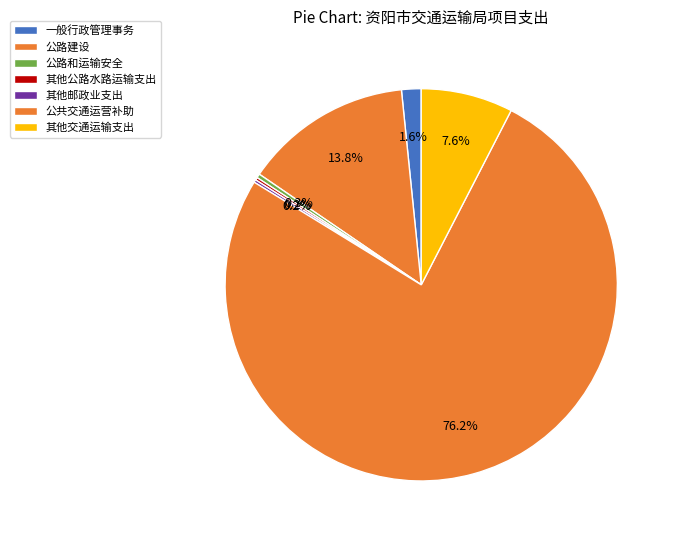

To the nearest percent, what percentage of the pie is 公共交通运营补助?

76%